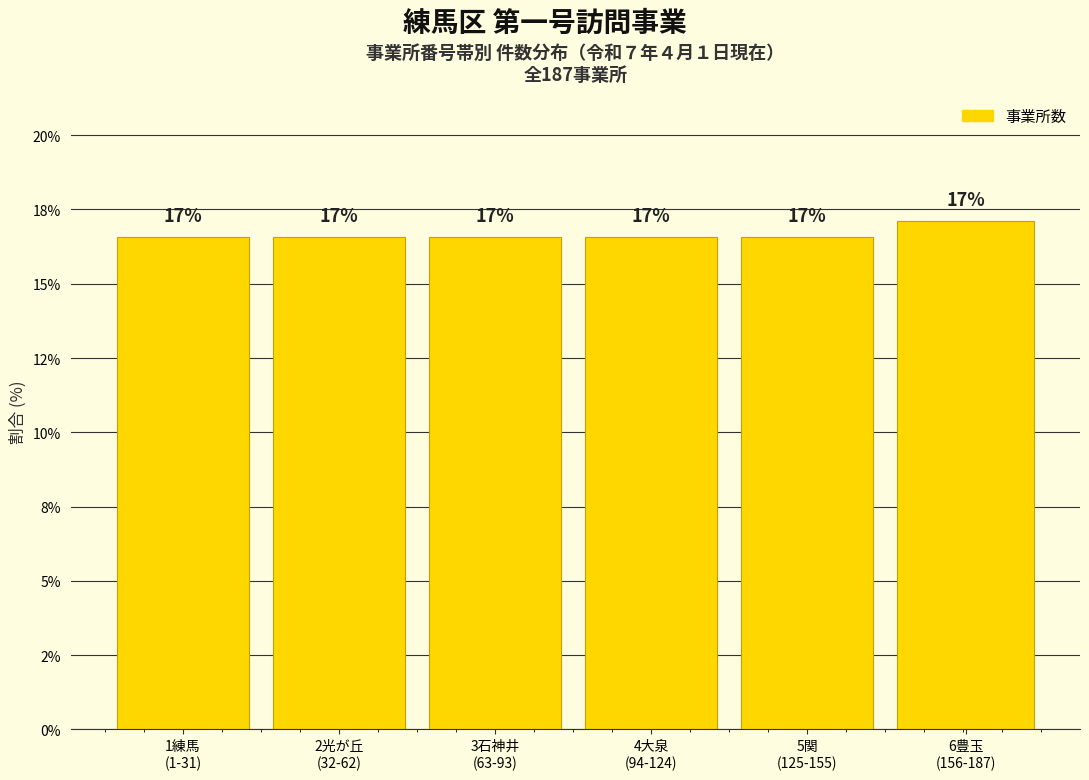

Are the bars horizontal?

No